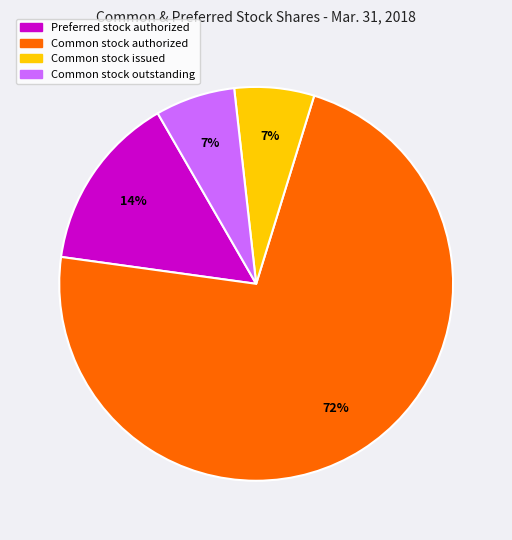

To the nearest percent, what percentage of the pie is Preferred stock authorized?

14%